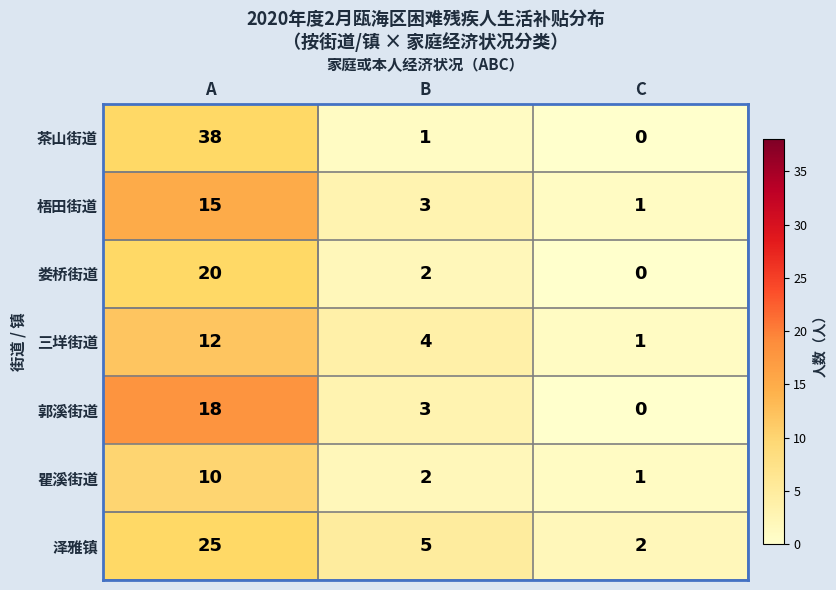

The value of 三垟街道 at B is 4. True or false?

True